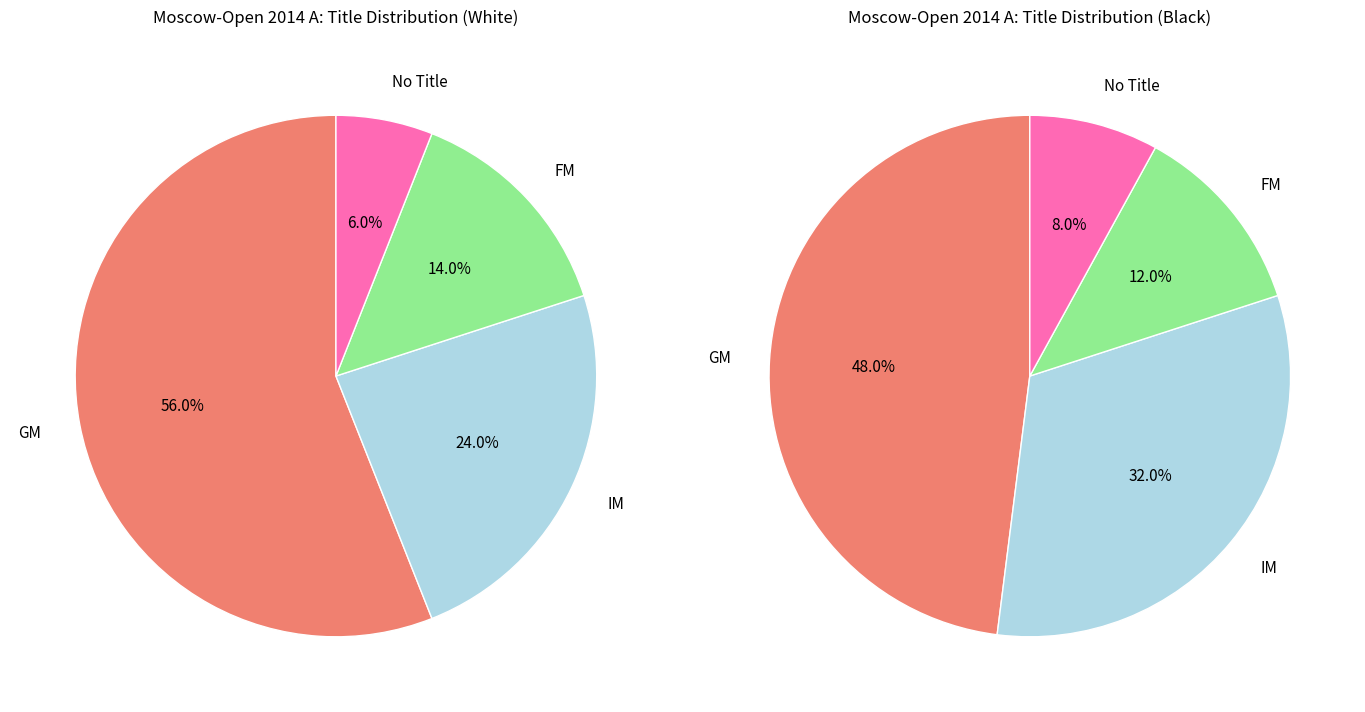

Which slice is the largest?

GM